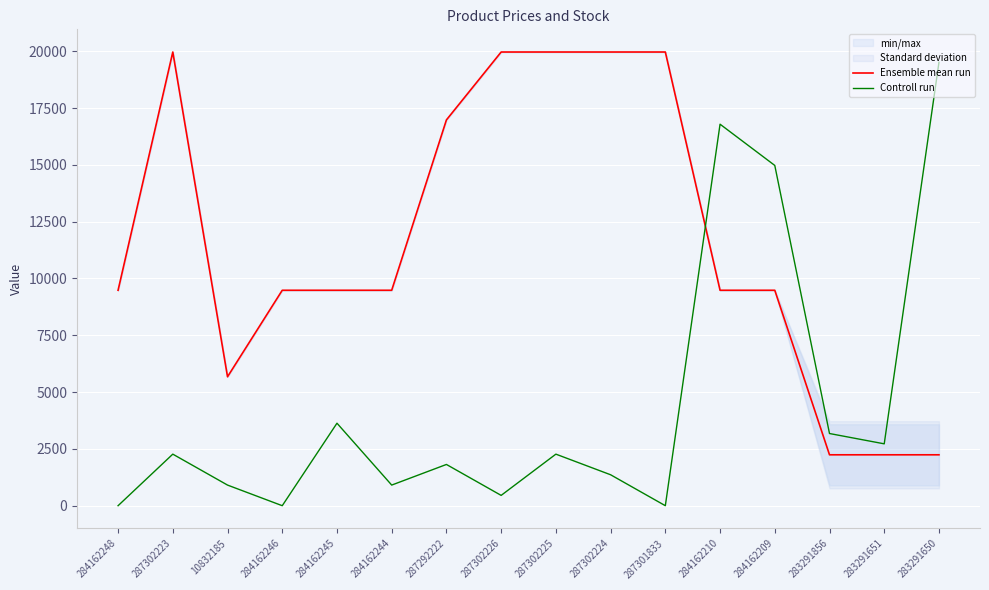

What is the sum of the Ensemble mean run values at 287292222 and 287302223?

36940.5